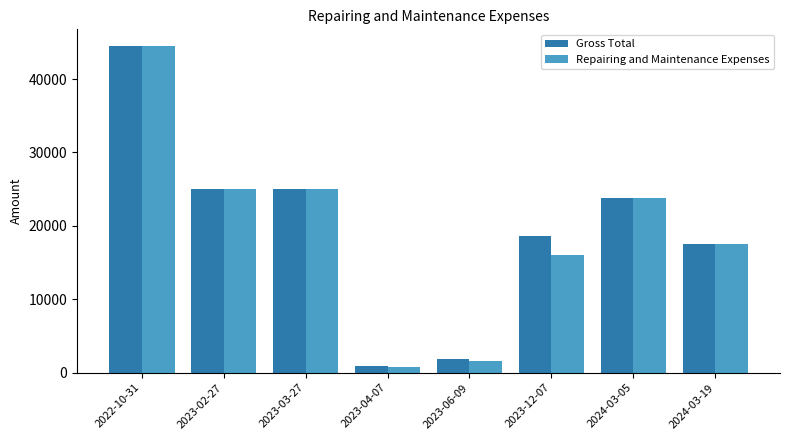

What is the sum of all Repairing and Maintenance Expenses values?

154458